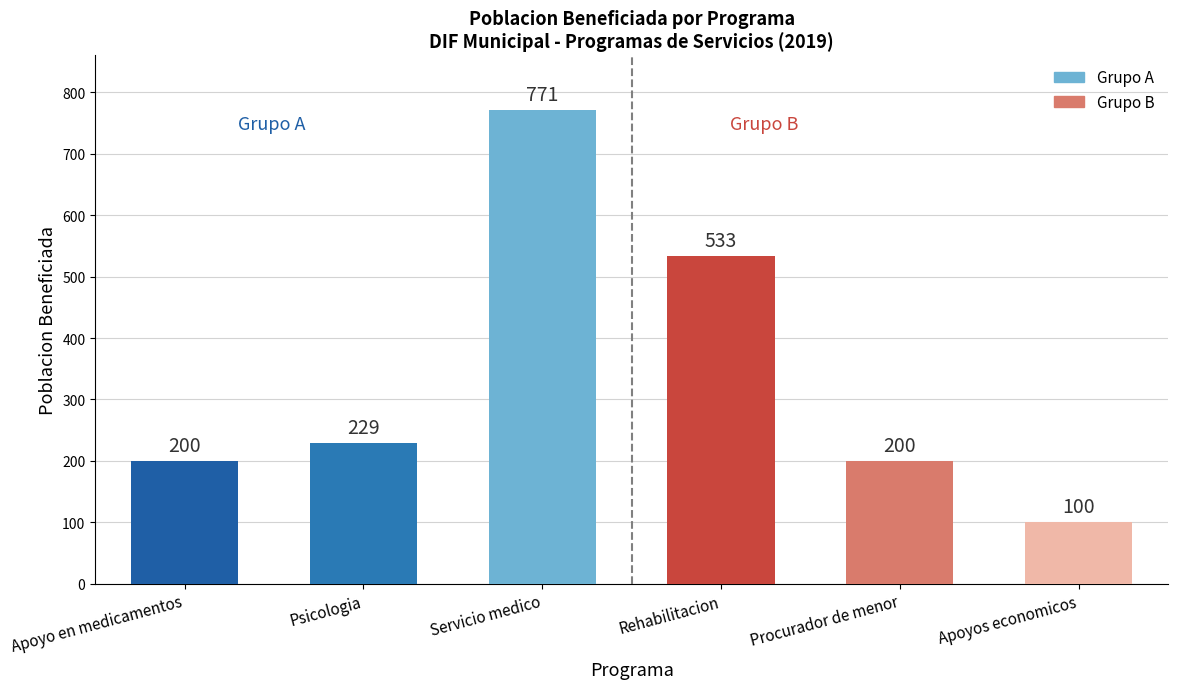

The chart shows a value of 47 at Procurador de menor. True or false?

False